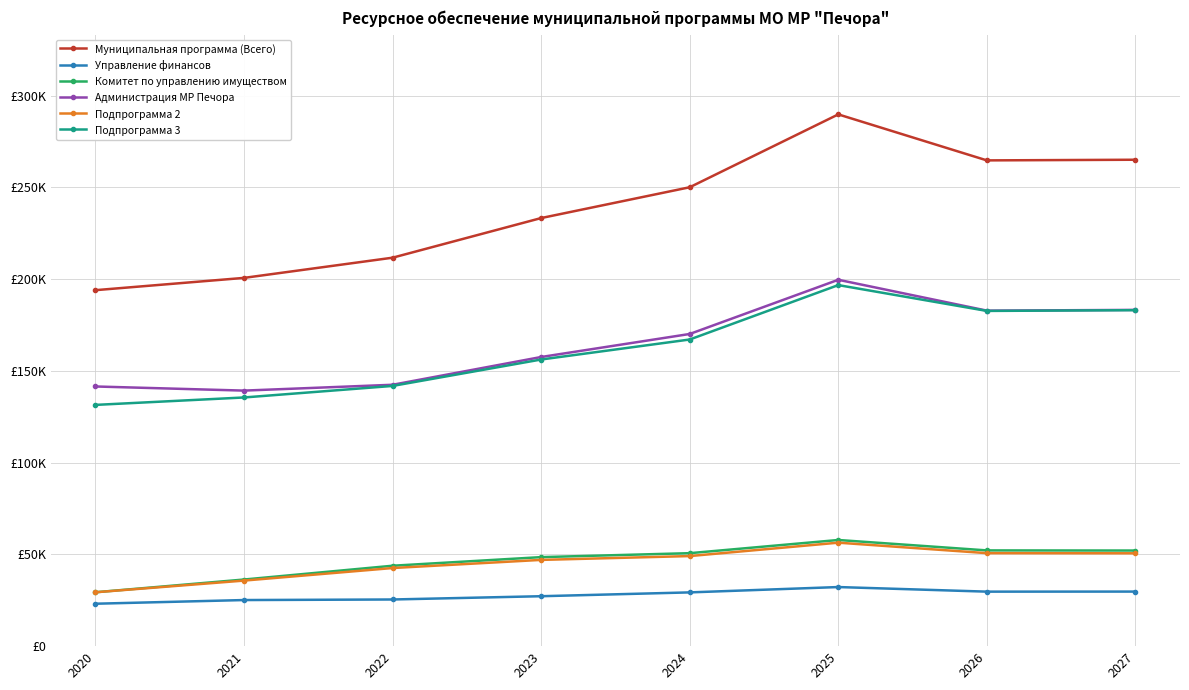

What is the difference between the second highest and minimum values in the Администрация МР Печора series?

43968.7